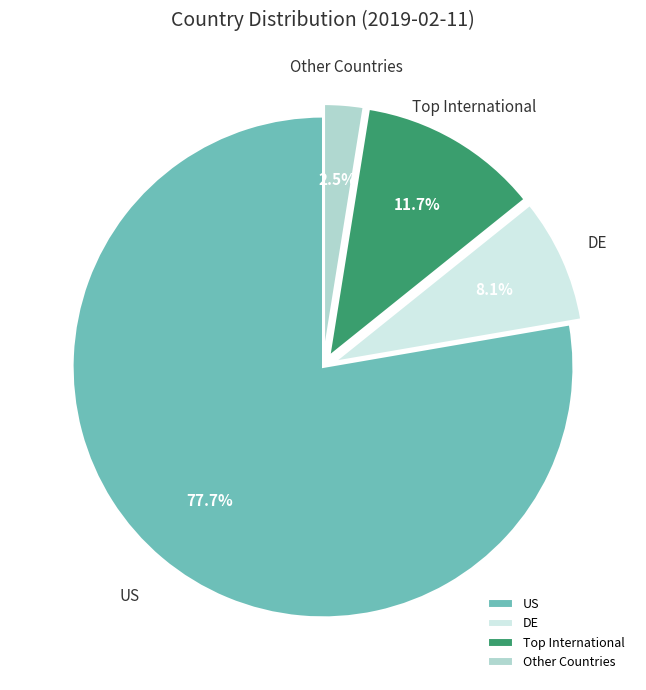

Approximately how many times larger is the value at Other Countries compared to DE?

0.3